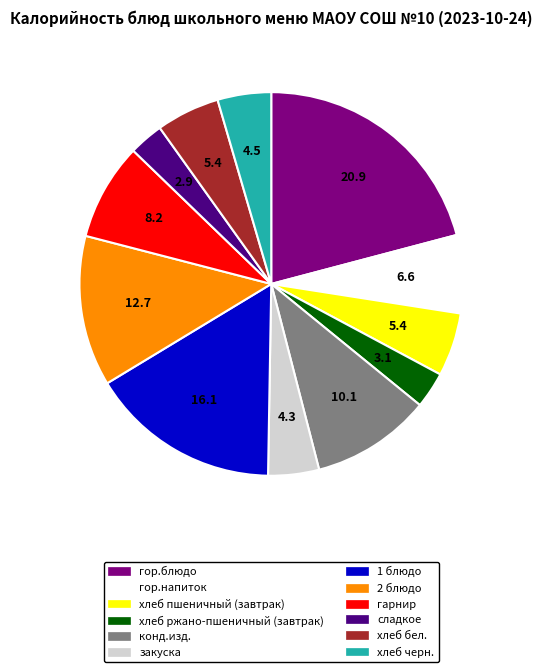

Between конд.изд. and 1 блюдо, which is larger?

1 блюдо